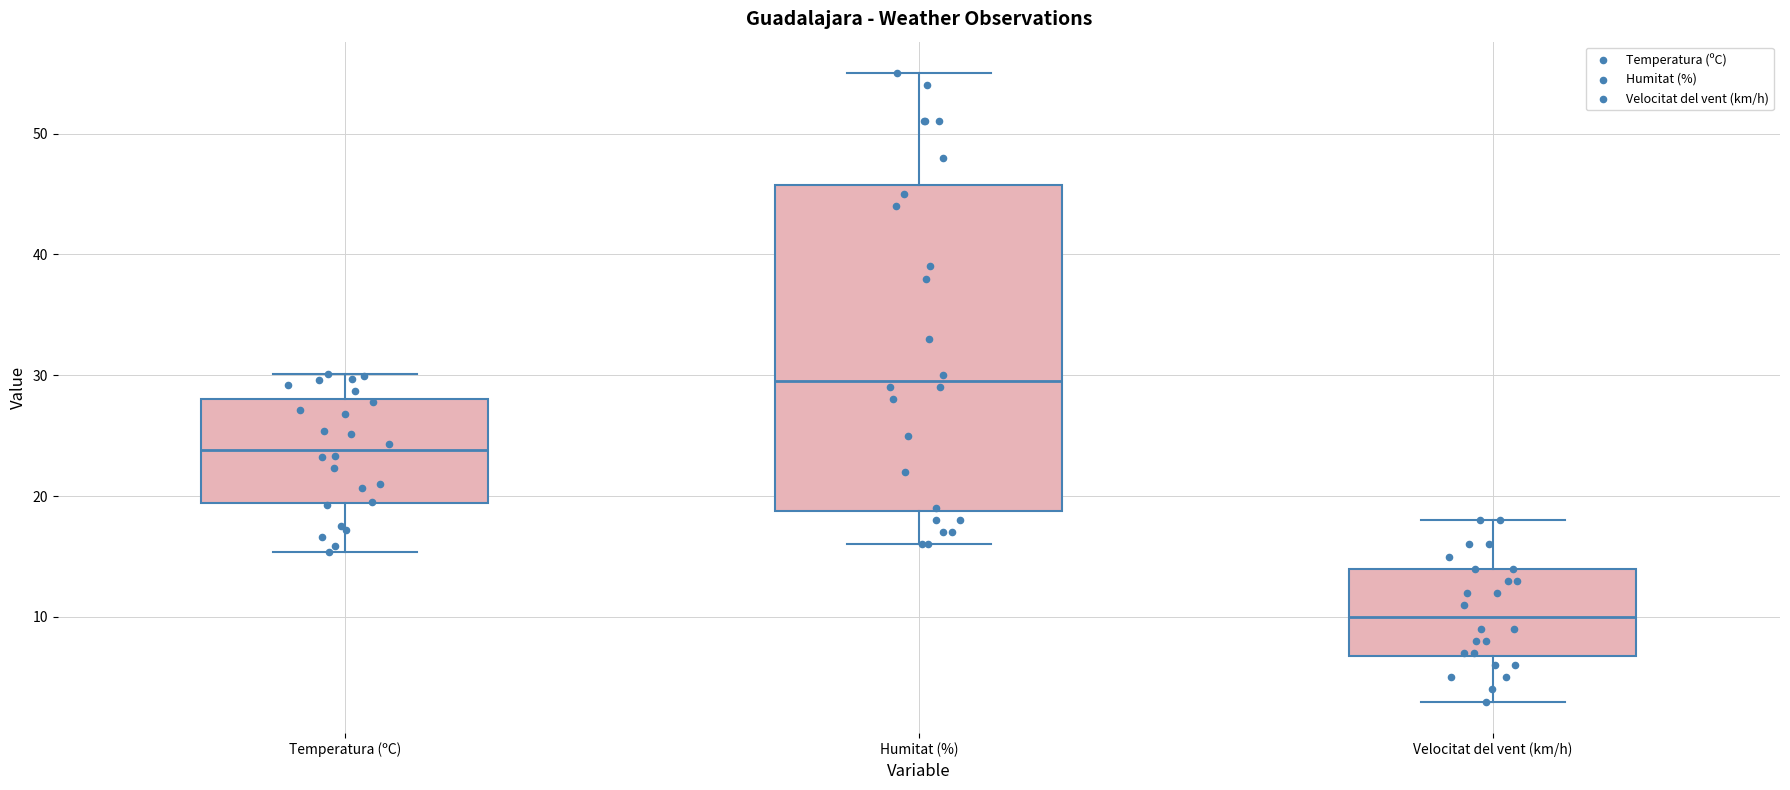

Which box has the lowest median line?

Velocitat del vent (km/h)